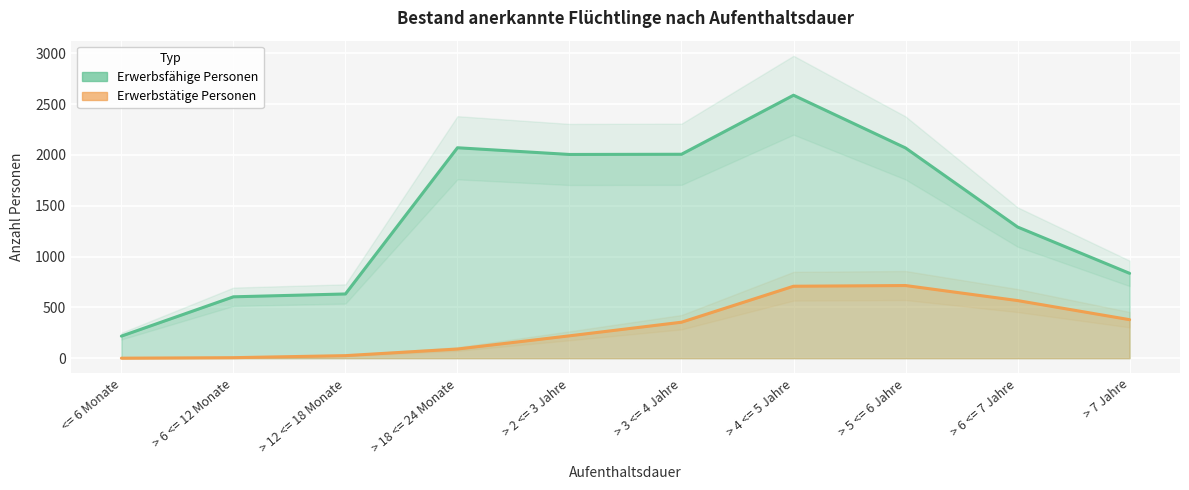

What is the label of the 6th point from the left?

> 3 <= 4 Jahre